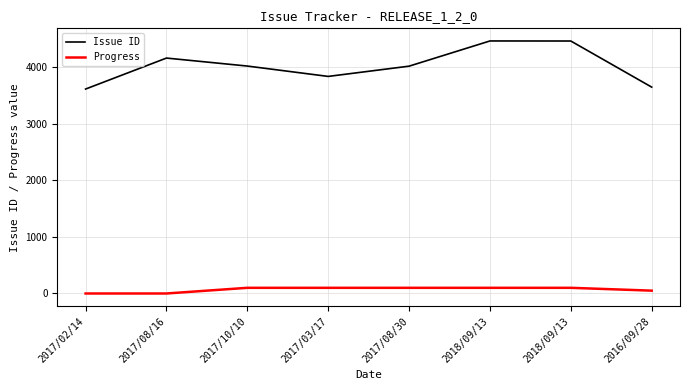

What are all the series names shown in the legend?

Issue ID, Progress